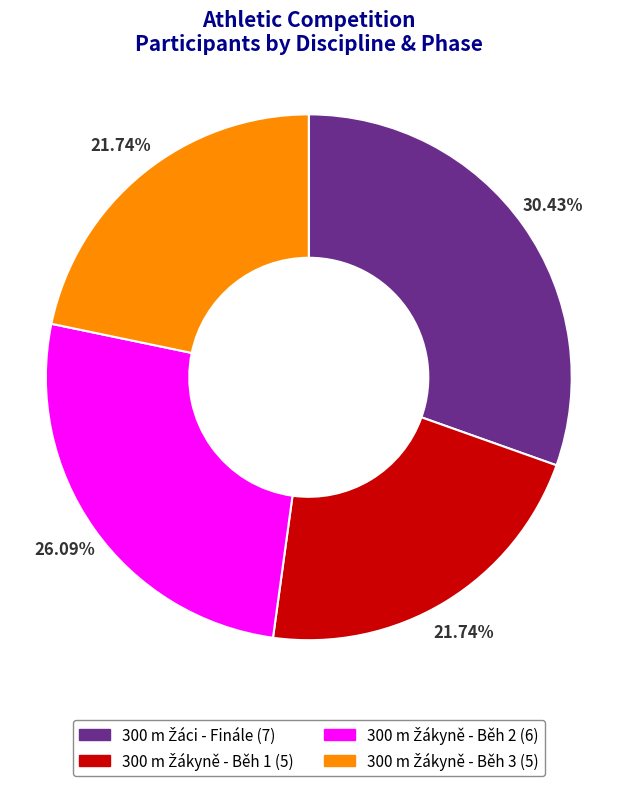

Is there a majority slice in this chart?

No